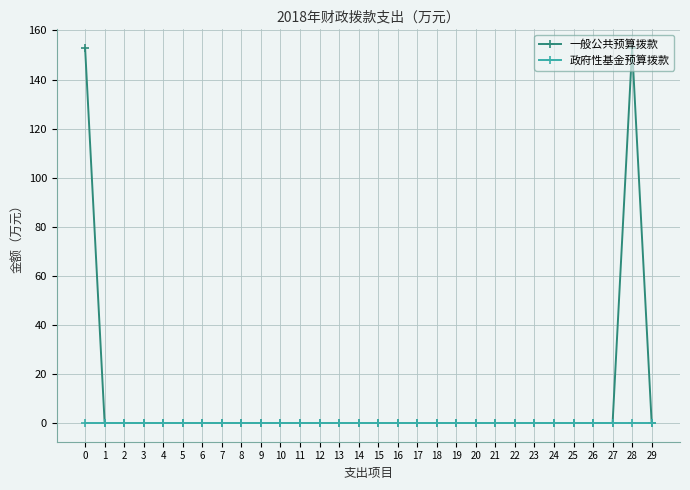

Which series has the largest total across all categories?

一般公共预算拨款